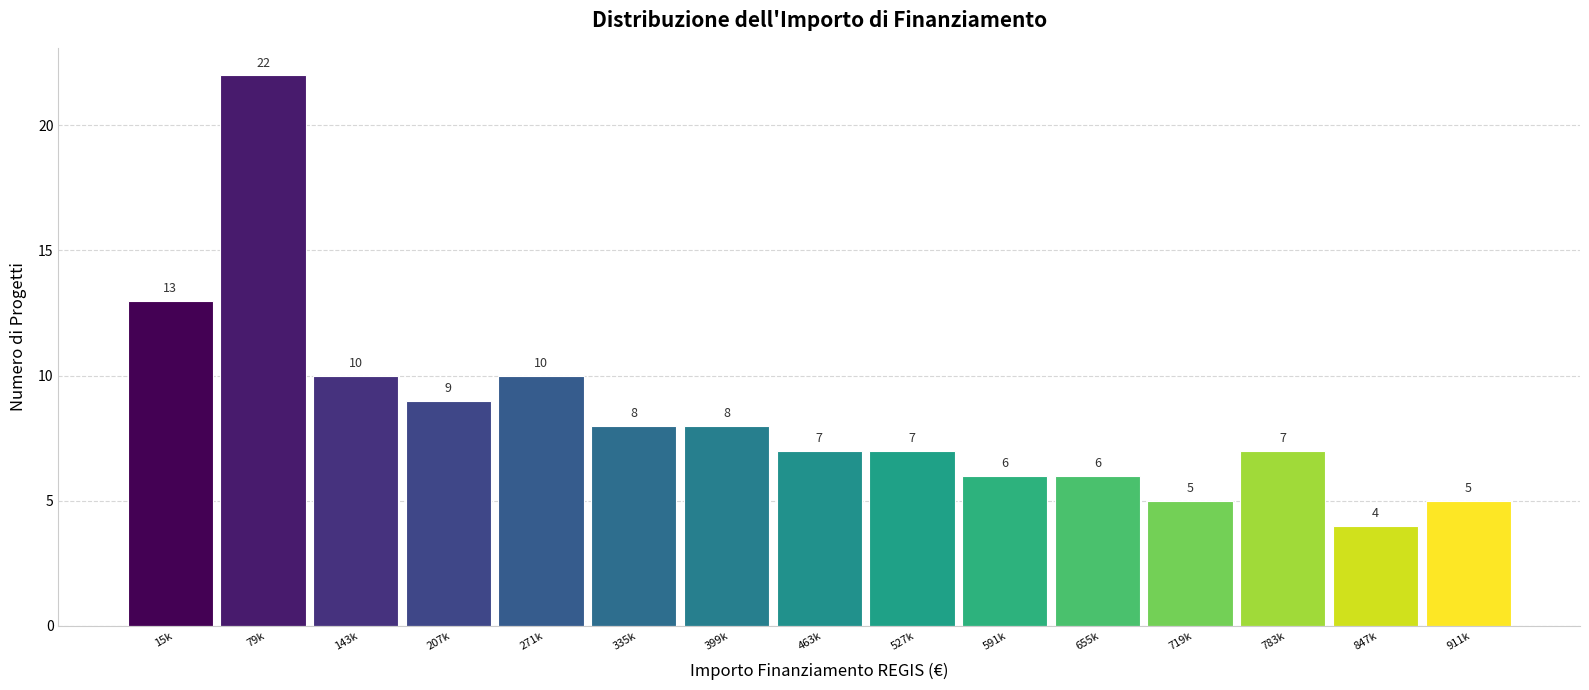

Reading left to right, extract all data points from this chart.

15k=13	79k=22	143k=10	207k=9	271k=10	335k=8	399k=8	463k=7	527k=7	591k=6	655k=6	719k=5	783k=7	847k=4	911k=5